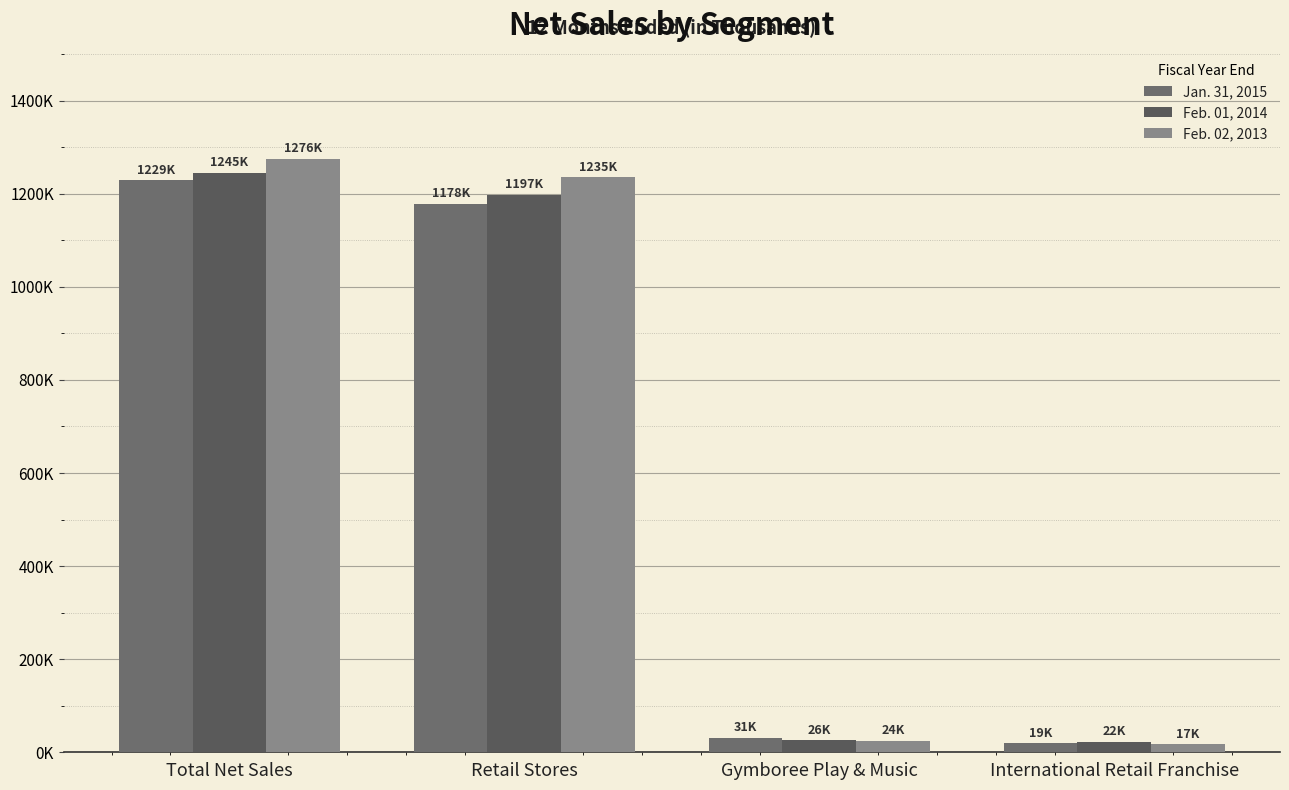

Rank the series by their maximum value, from highest to lowest.

Feb. 02, 2013, Feb. 01, 2014, Jan. 31, 2015